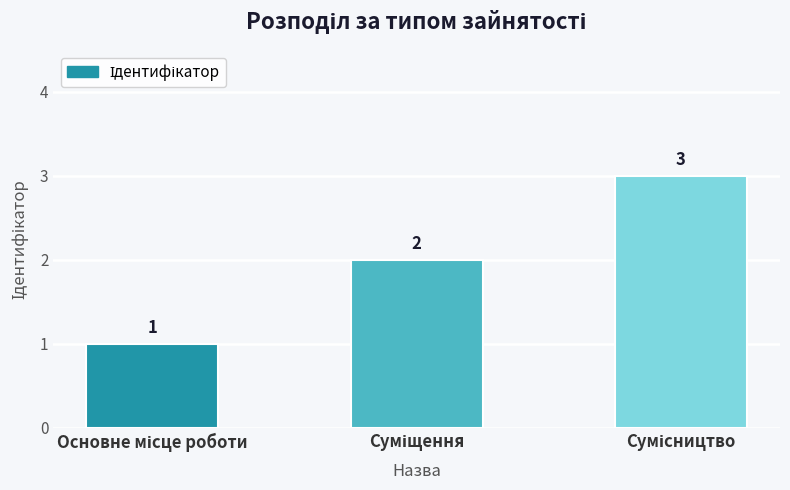

How many values are below 2?

1